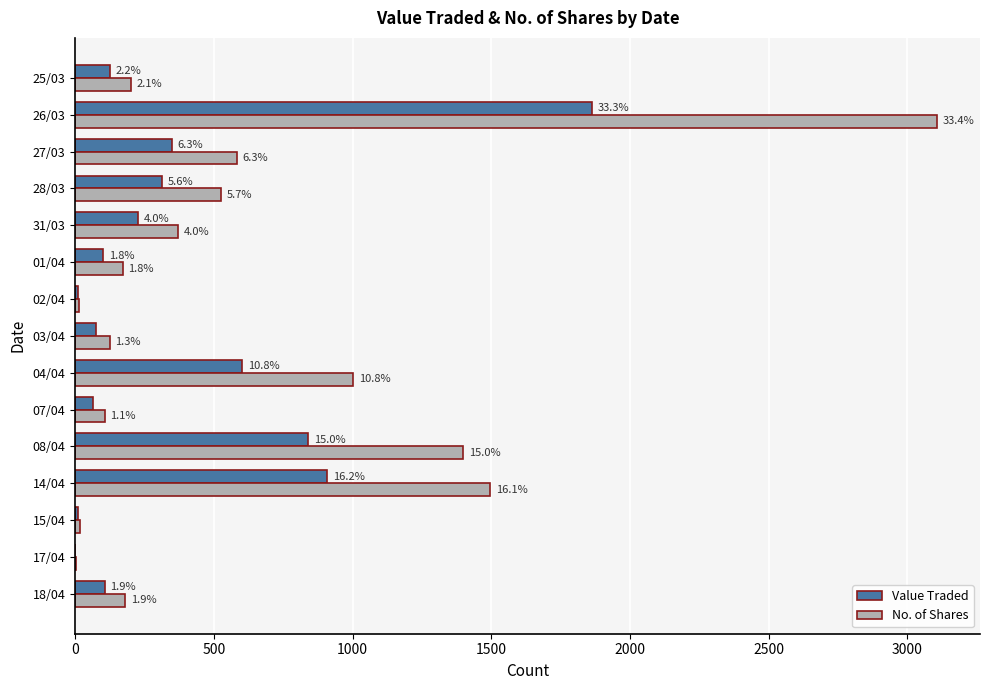

How many data points does each series have?

15